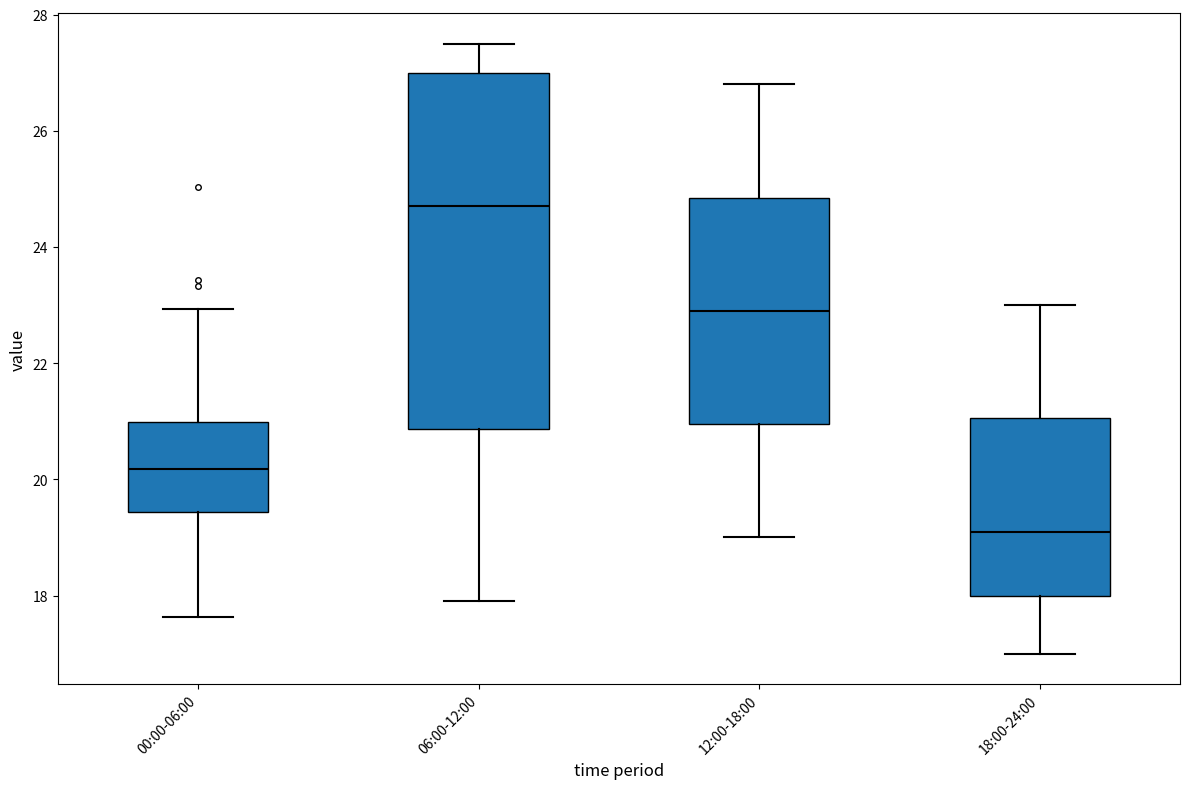

Comparing the boxes themselves (not the whiskers), which one is the tallest?

06:00-12:00